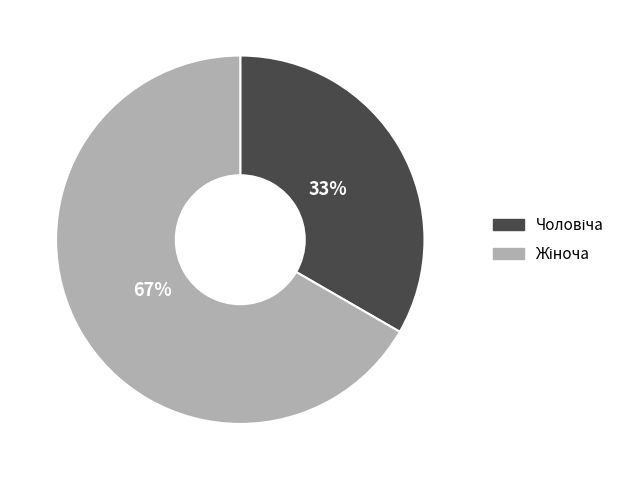

To the nearest percent, what is the average slice percentage?

50%